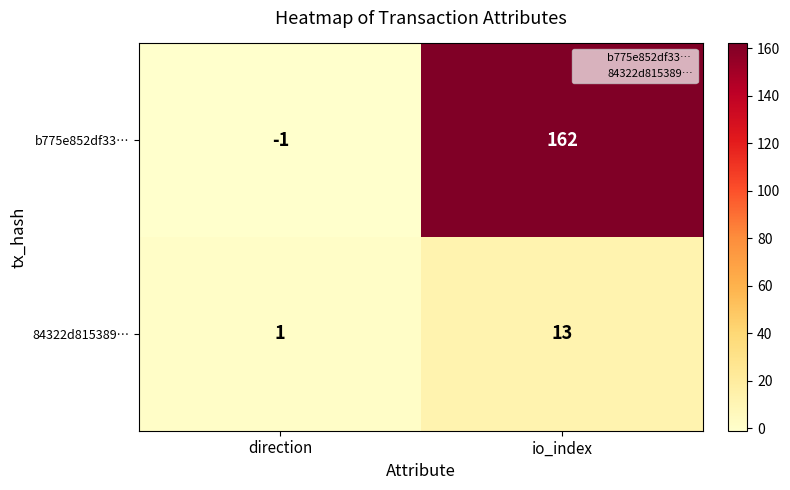

Is it true that 84322d815389… equals 1 at direction?

True